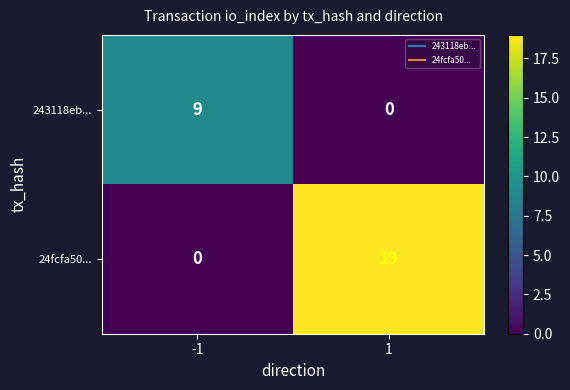

What is the sum of the 24fcfa50... values at -1 and 1?

19